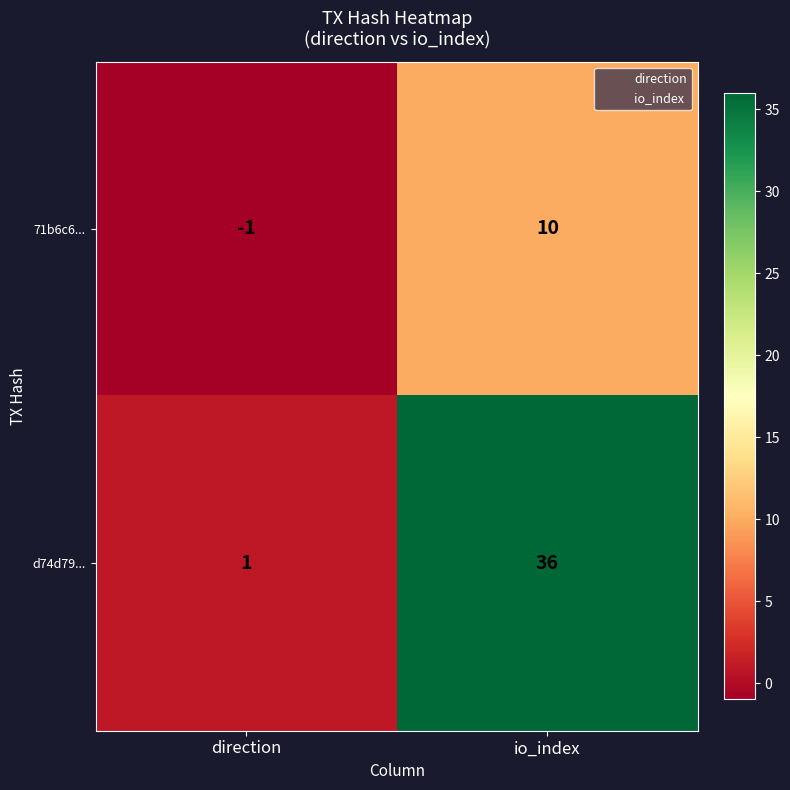

Where is d74d79... nearest to the value 18?

direction